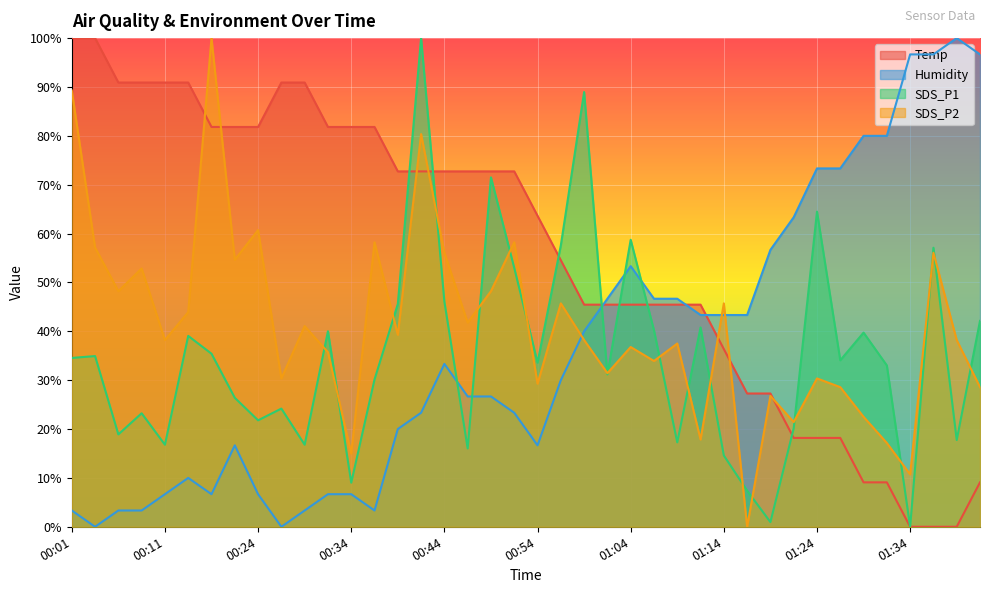

Which series has the largest total across all categories?

Temp